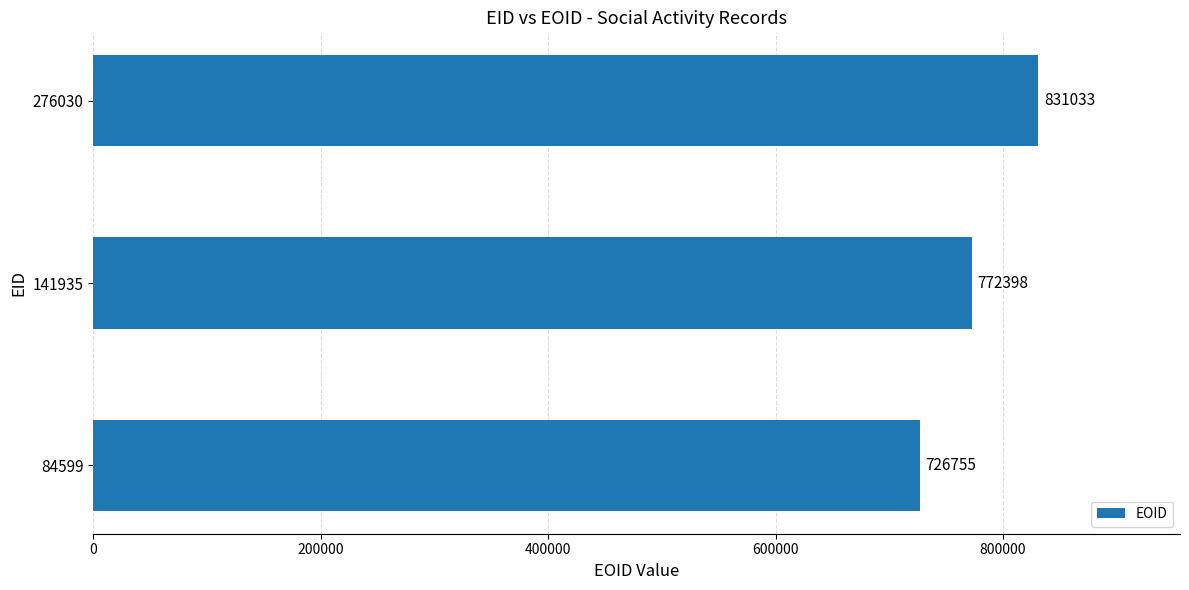

What is the change in value from 84599 to 141935?

+45643